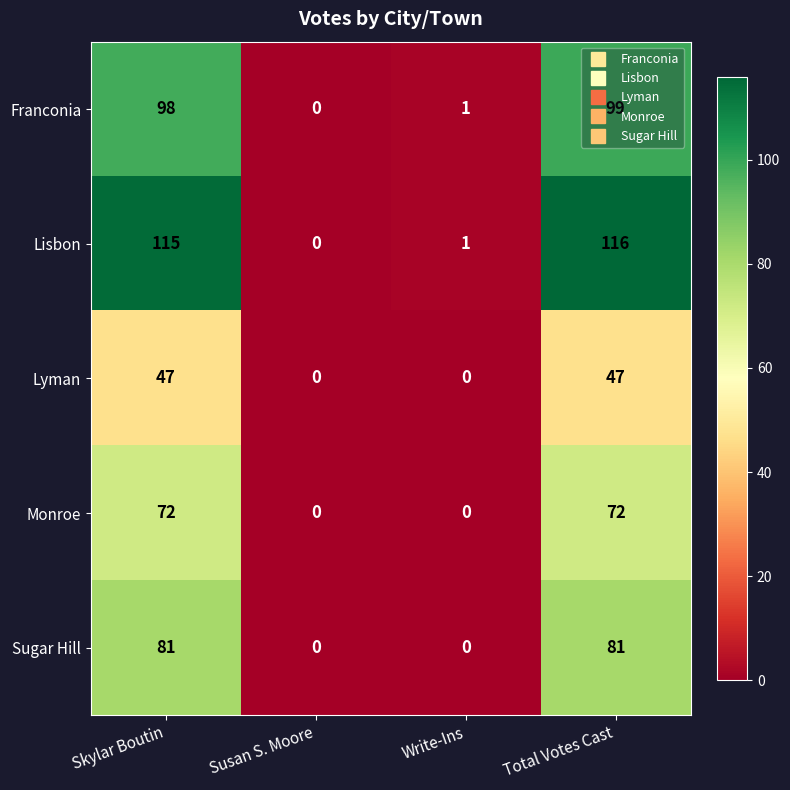

True or false: Franconia has a value of -37 at Susan S. Moore.

False